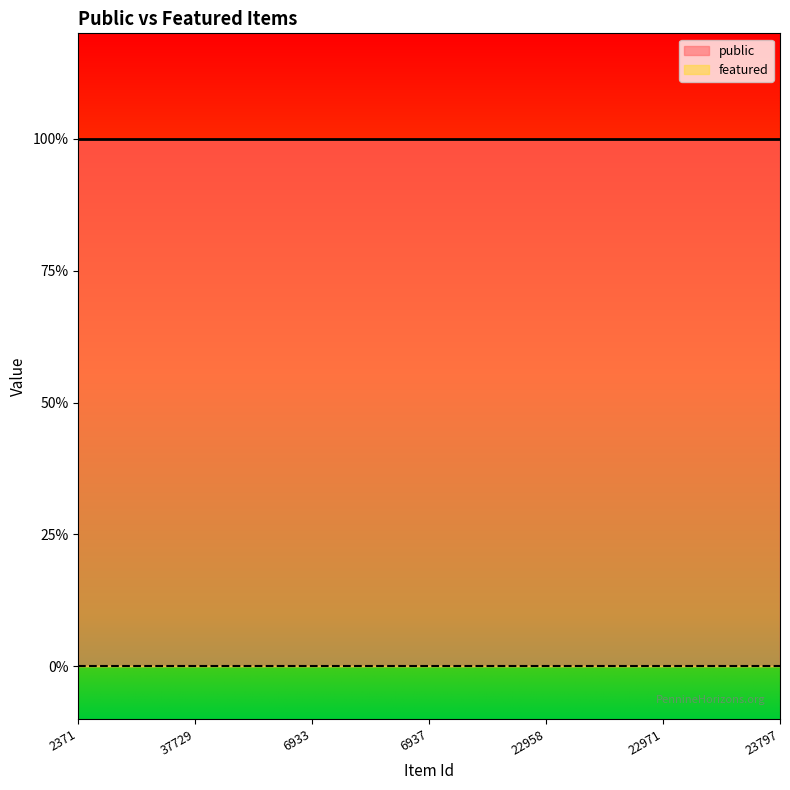

Rank the categories by public value from lowest to highest.

2371, 37729, 6933, 6937, 22958, 22971, 23797